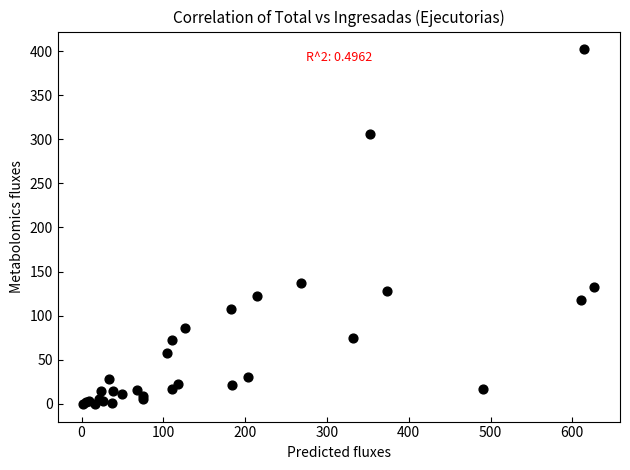

What Y value in the scatter plot is closest to 201?

137